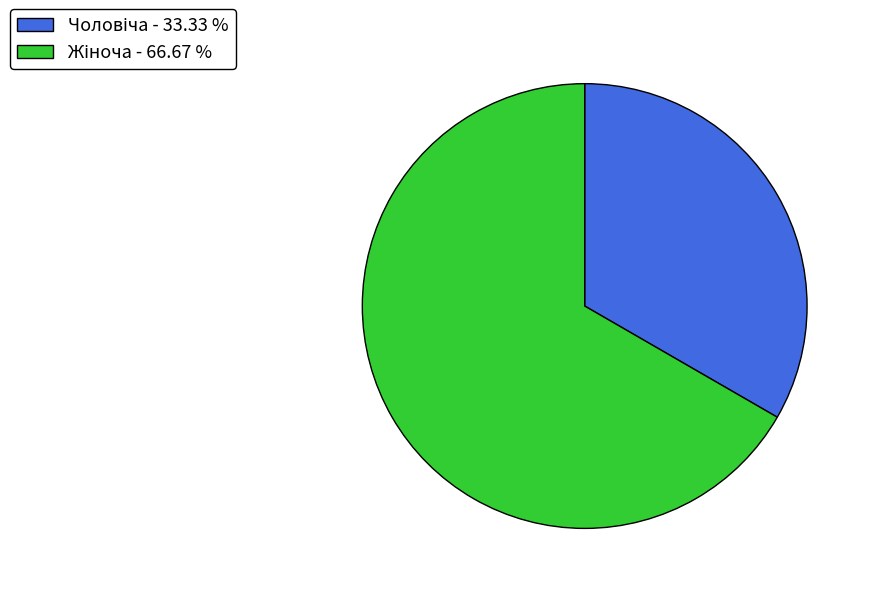

Does any single category account for the majority?

Yes